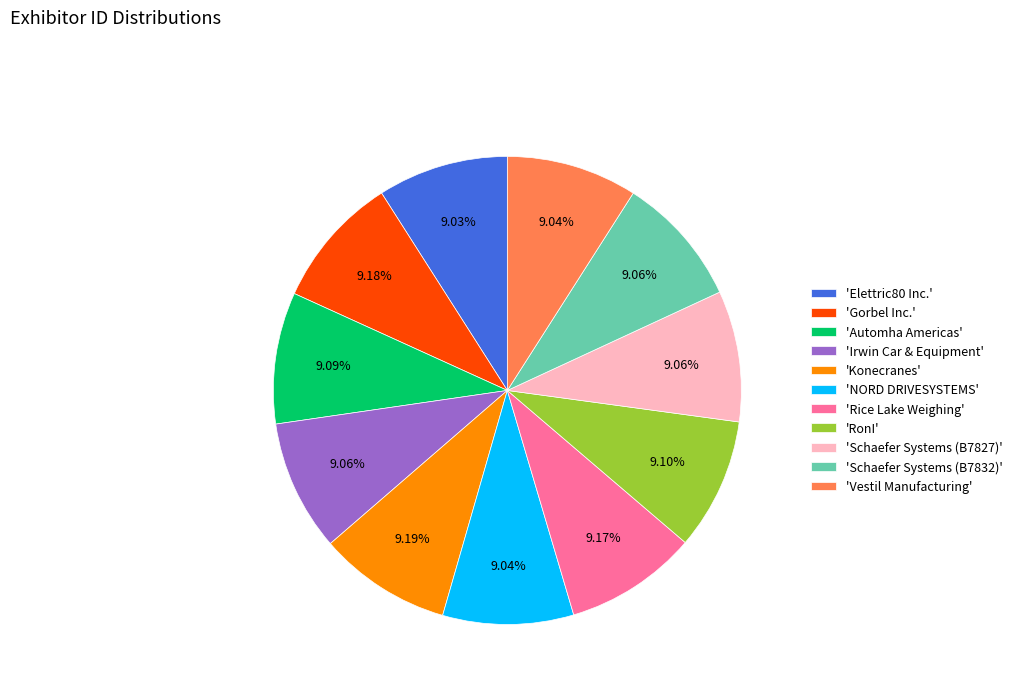

Is there a majority slice in this chart?

No